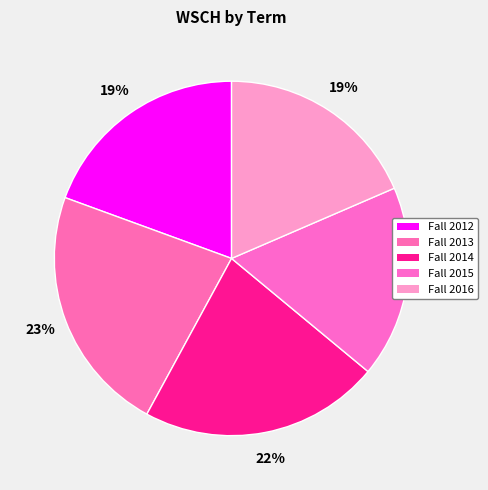

How many slices are in this pie chart?

5